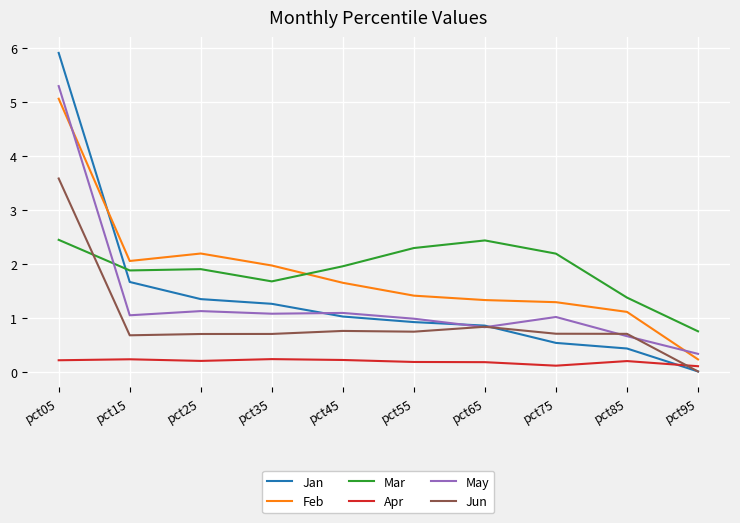

What is the sum of the Feb values at pct15 and pct55?

3.5